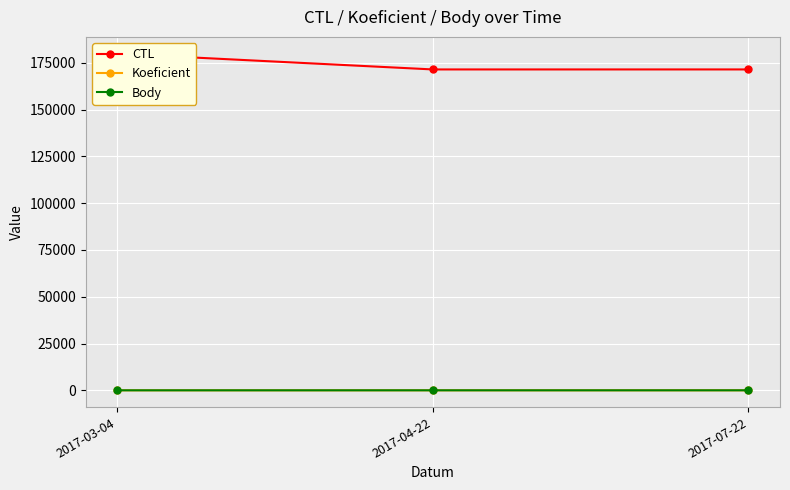

Read the Body value at 2017-07-22.

4